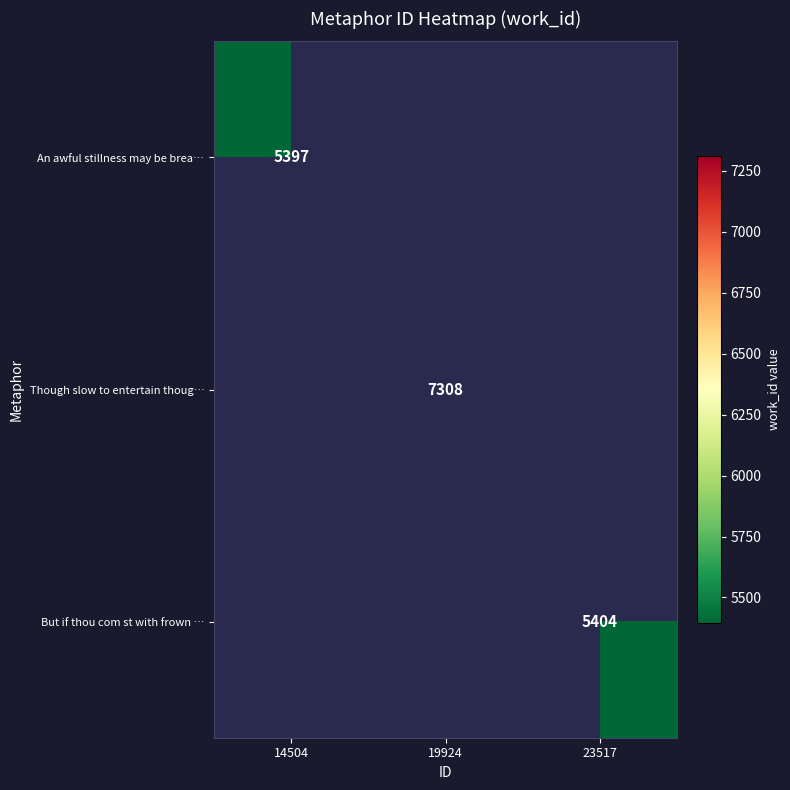

The Though slow to entertain thoug… series shows 12227 at 19924. True or false?

False